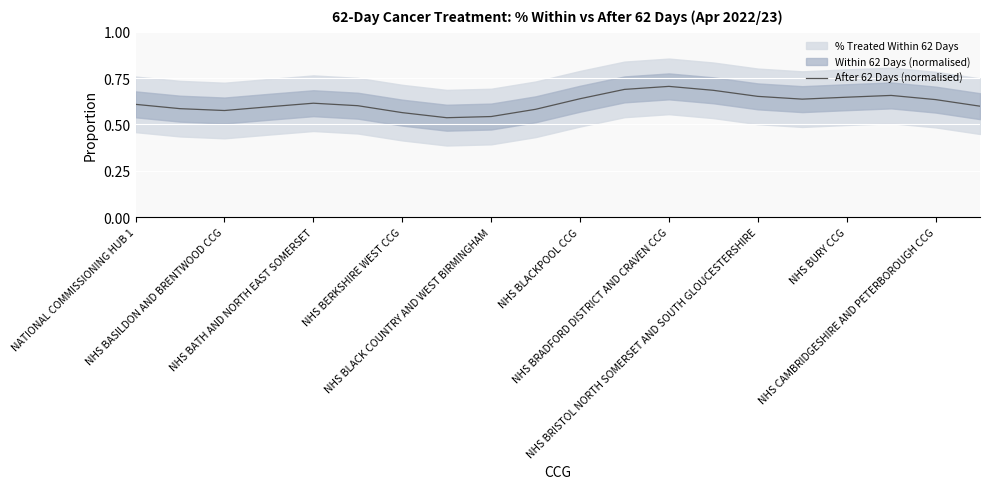

The value at NHS CAMBRIDGESHIRE AND PETERBOROUGH CCG is 0.6. True or false?

True